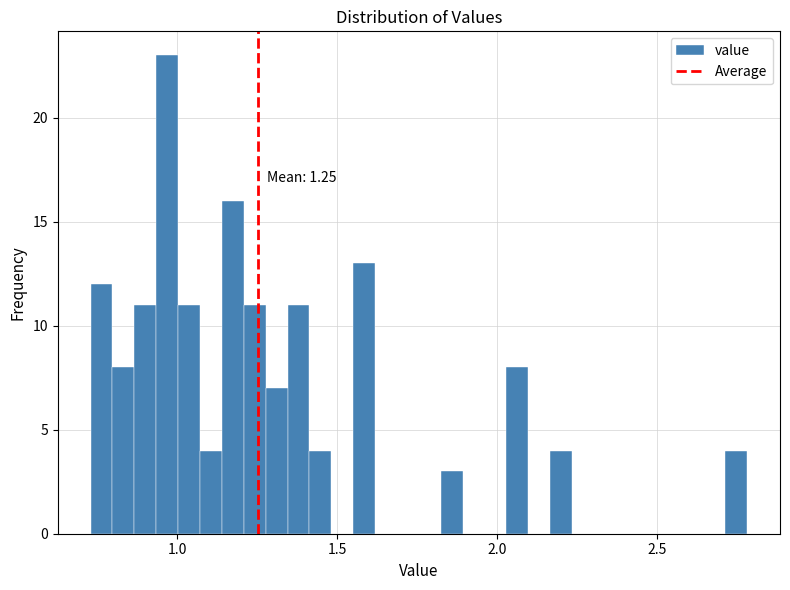

Read against the x-axis, roughly where is the centre of the tallest bar?

0.95